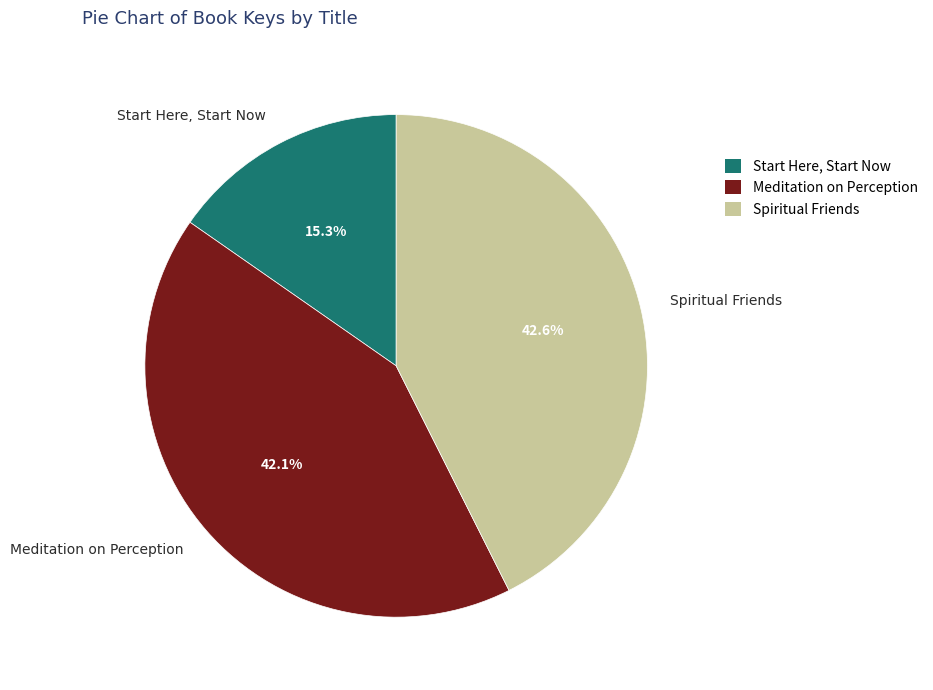

Is it true that Start Here, Start Now is 2% of the pie?

False